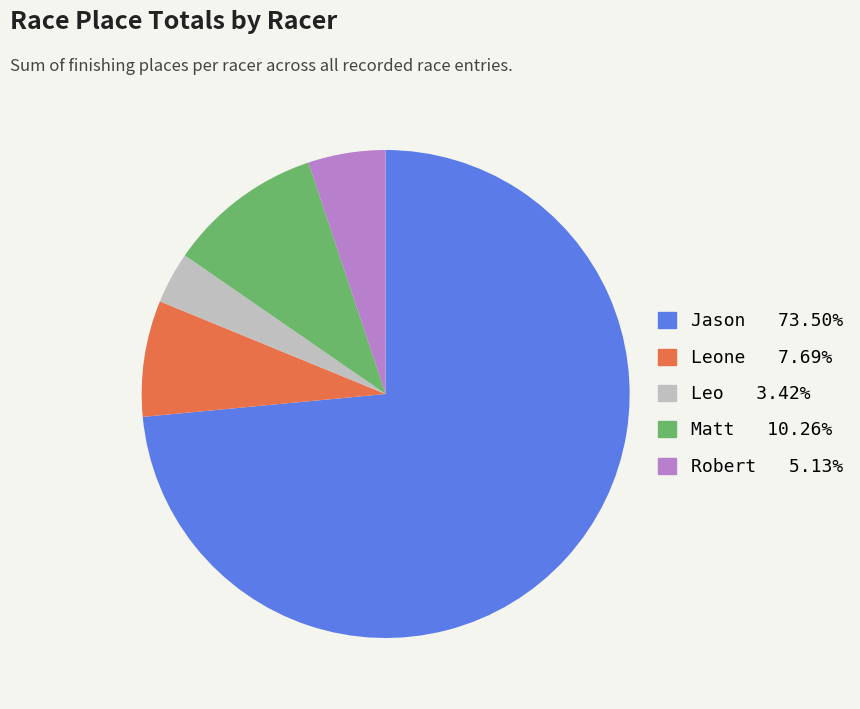

Is there any slice that represents more than half of the pie?

Yes